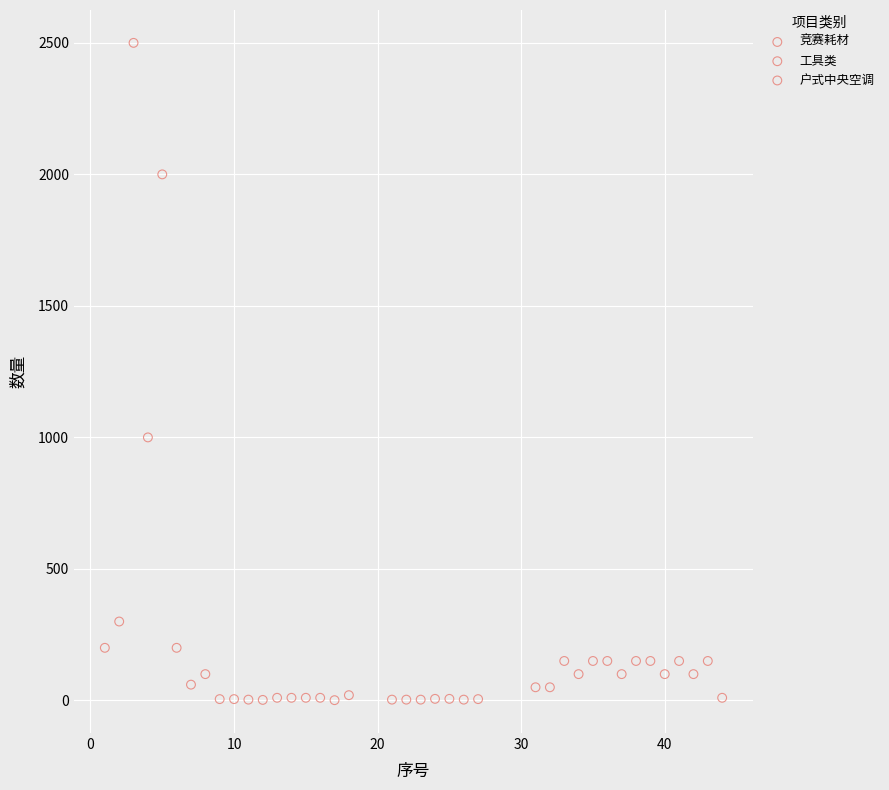

Which series has the widest spread of Y values?

竞赛耗材